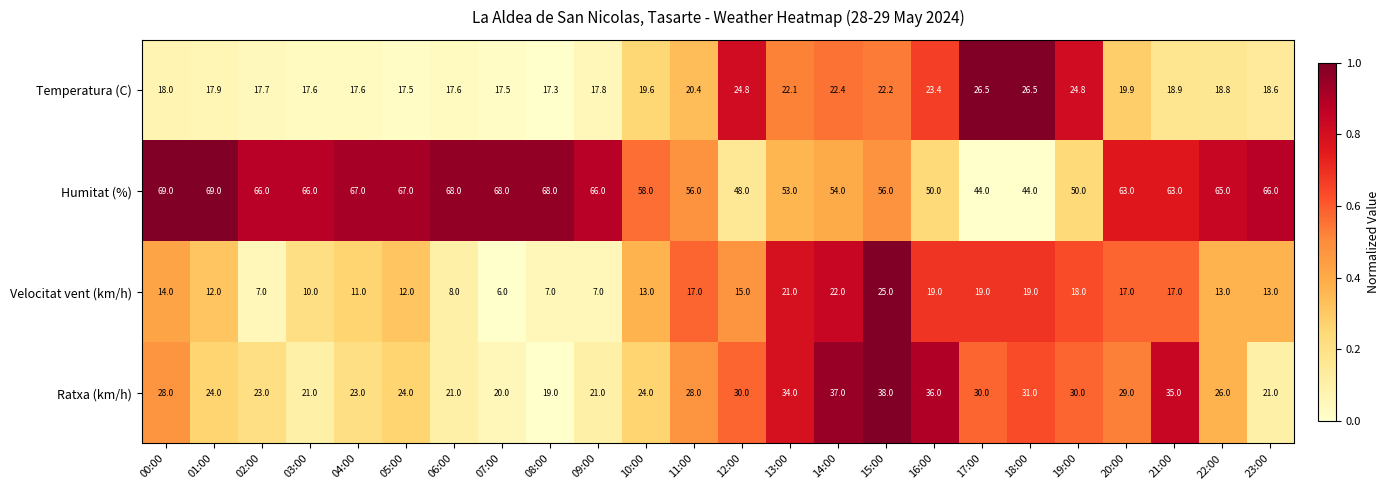

What is the difference between the highest and lowest values at 09:00?

59.0